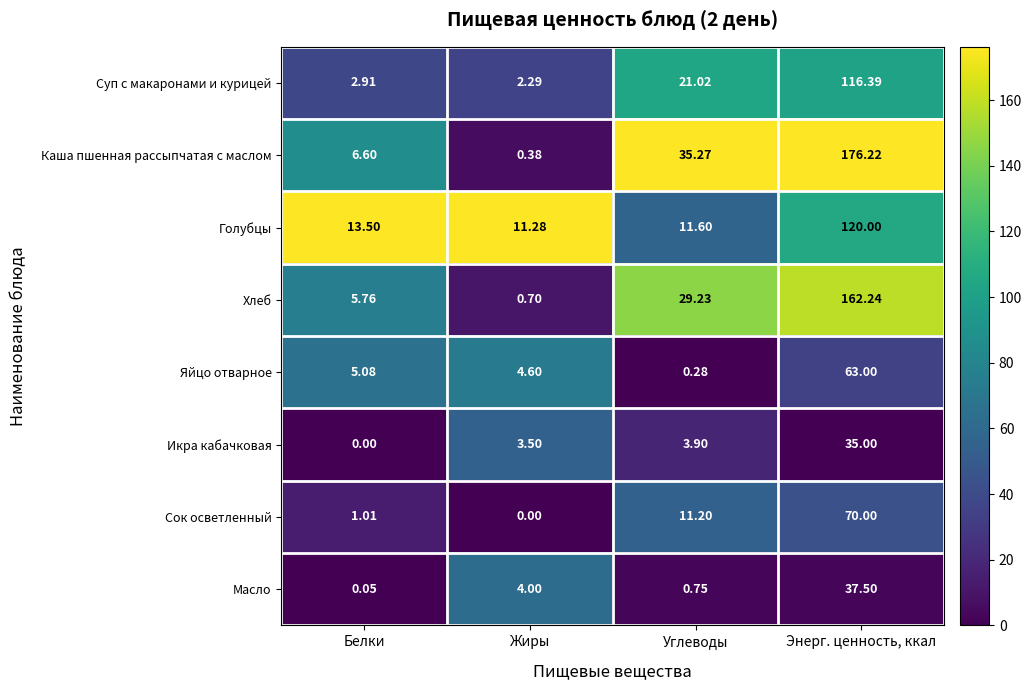

At which label is Хлеб closest to 81?

Углеводы